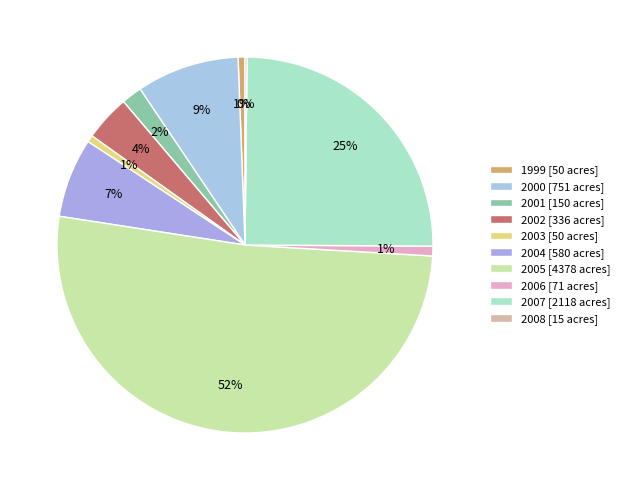

What percentage is NOT represented by 2008?

99.8%